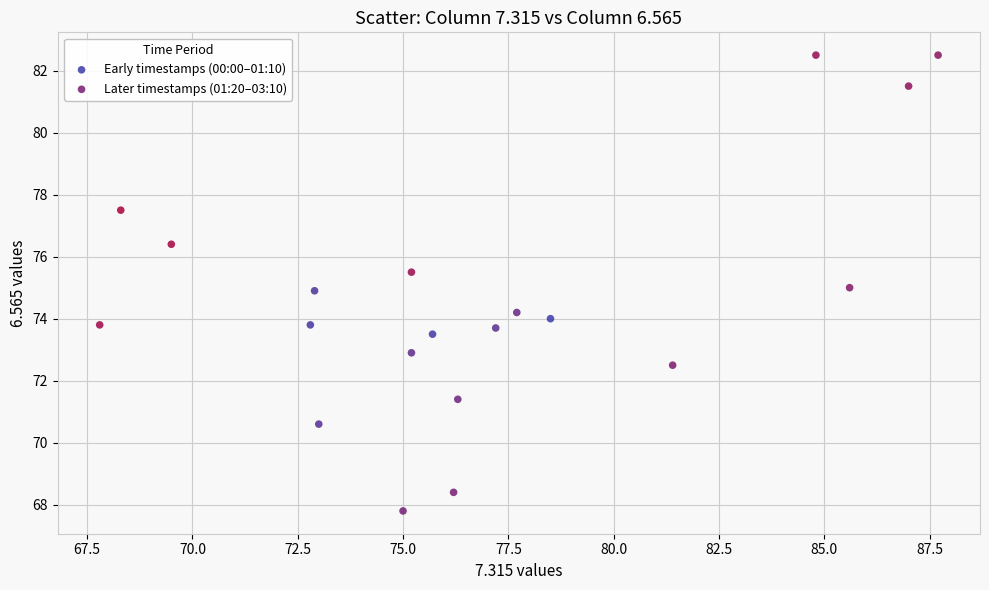

Which series contains the highest Y value?

Later timestamps (01:20–03:10)